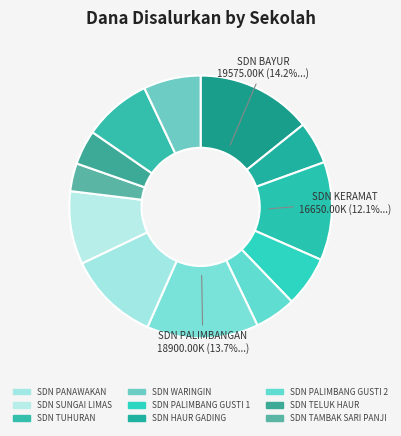

Rank the categories by value from highest to lowest.

SD NEGERI BAYUR, SD NEGERI PALIMBANGAN, SD NEGERI KERAMAT, SD NEGERI PANAWAKAN, SD NEGERI SUNGAI LIMAS, SD NEGERI TUHURAN, SD NEGERI WARINGIN, SD NEGERI PALIMBANG GUSTI 1, SD NEGERI HAUR GADING, SD NEGERI PALIMBANG GUSTI 2, SD NEGERI TELUK HAUR, SD NEGERI TAMBAK SARI PANJI